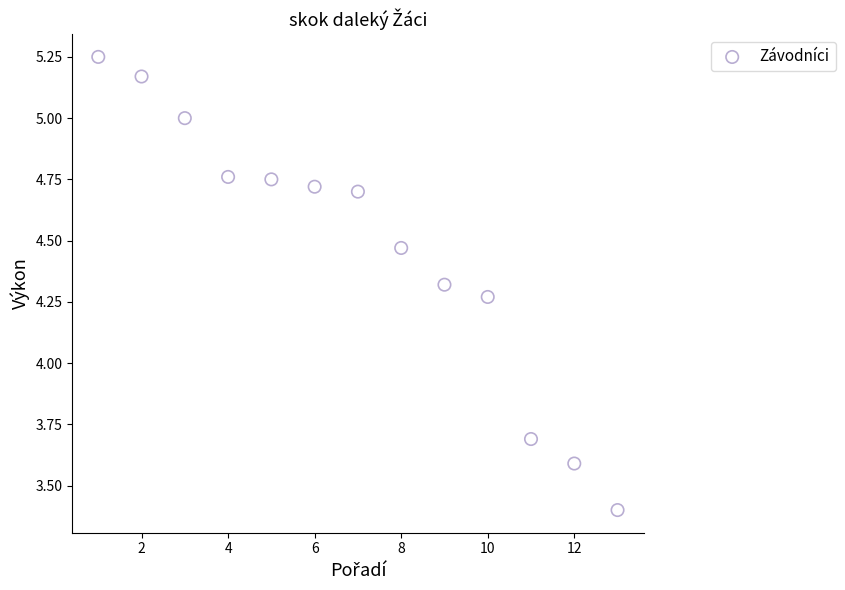

What is the range of X values (max minus min)?

12.0